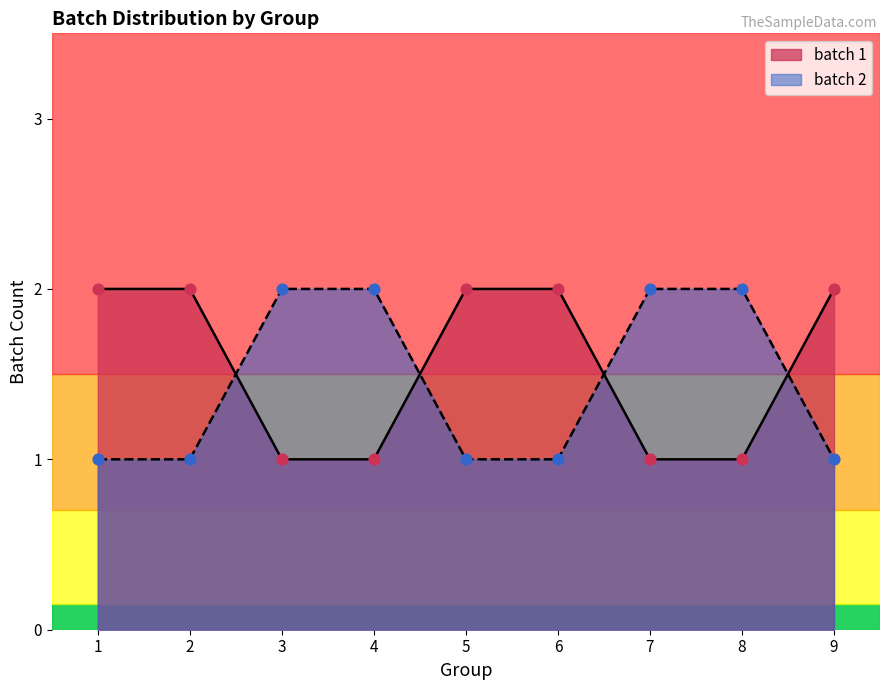

Approximately how many times larger is the value at 9 compared to 9?

1.0